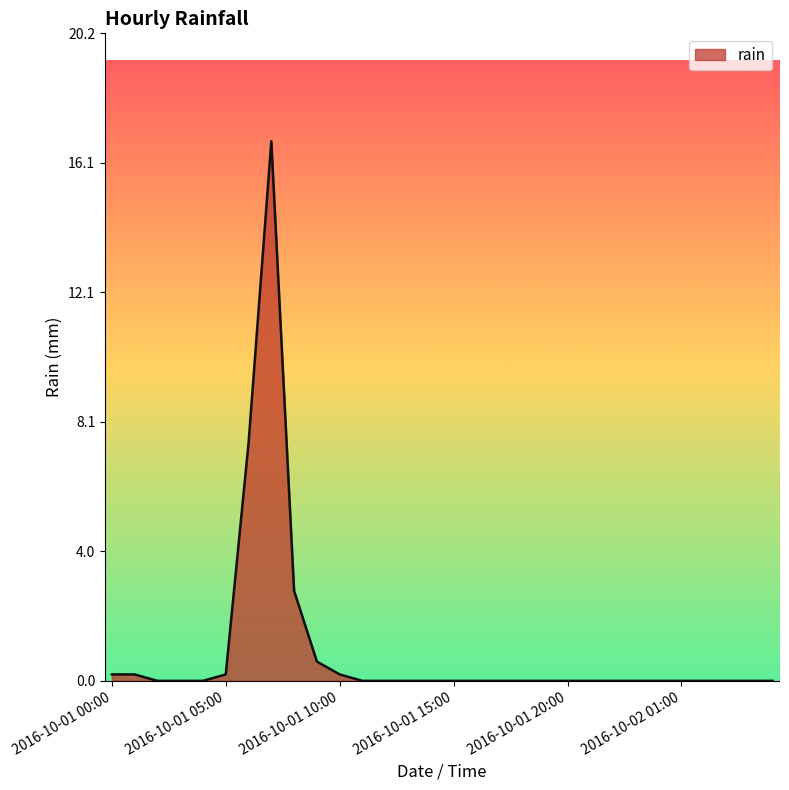

What is the difference between the maximum and minimum values?

16.8